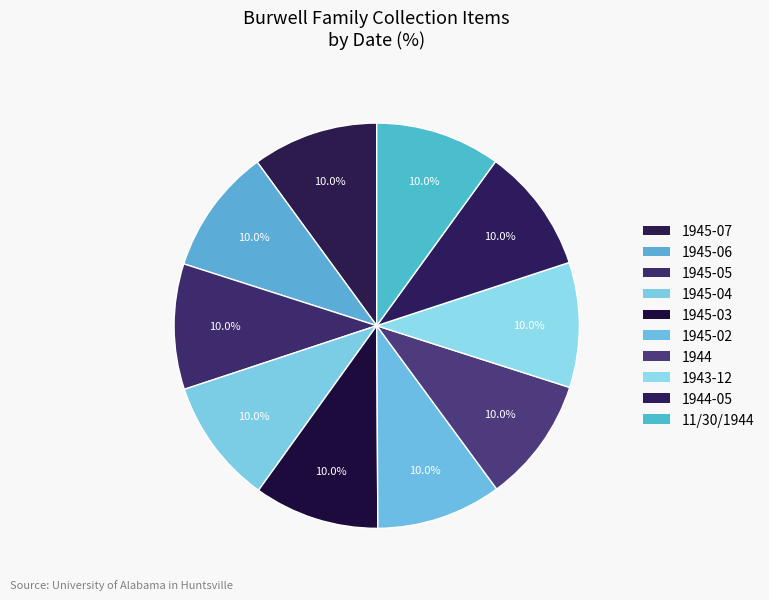

Is there any slice that represents more than half of the pie?

No